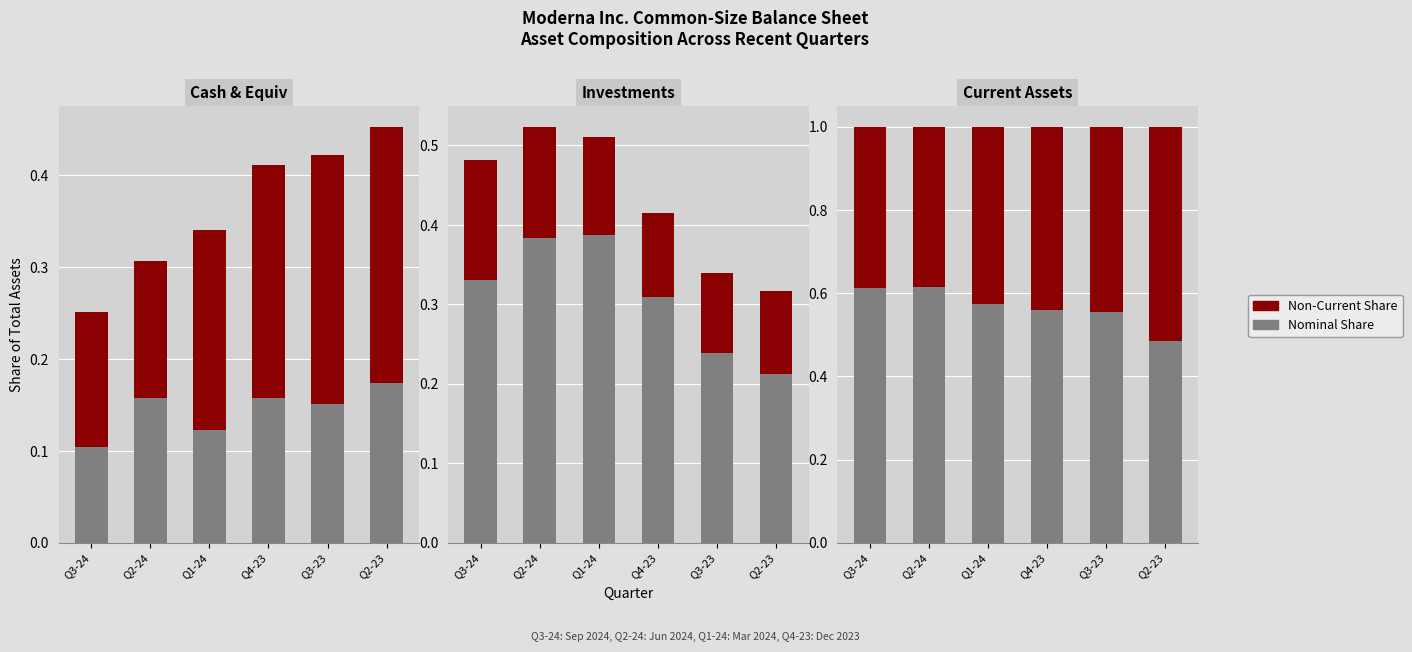

What are all the series names shown in the legend?

Nominal Share, Non-Current Share